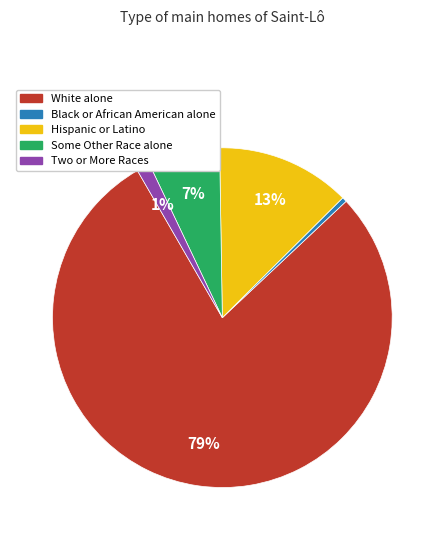

The Some Other Race alone slice represents 7% of the pie. True or false?

True